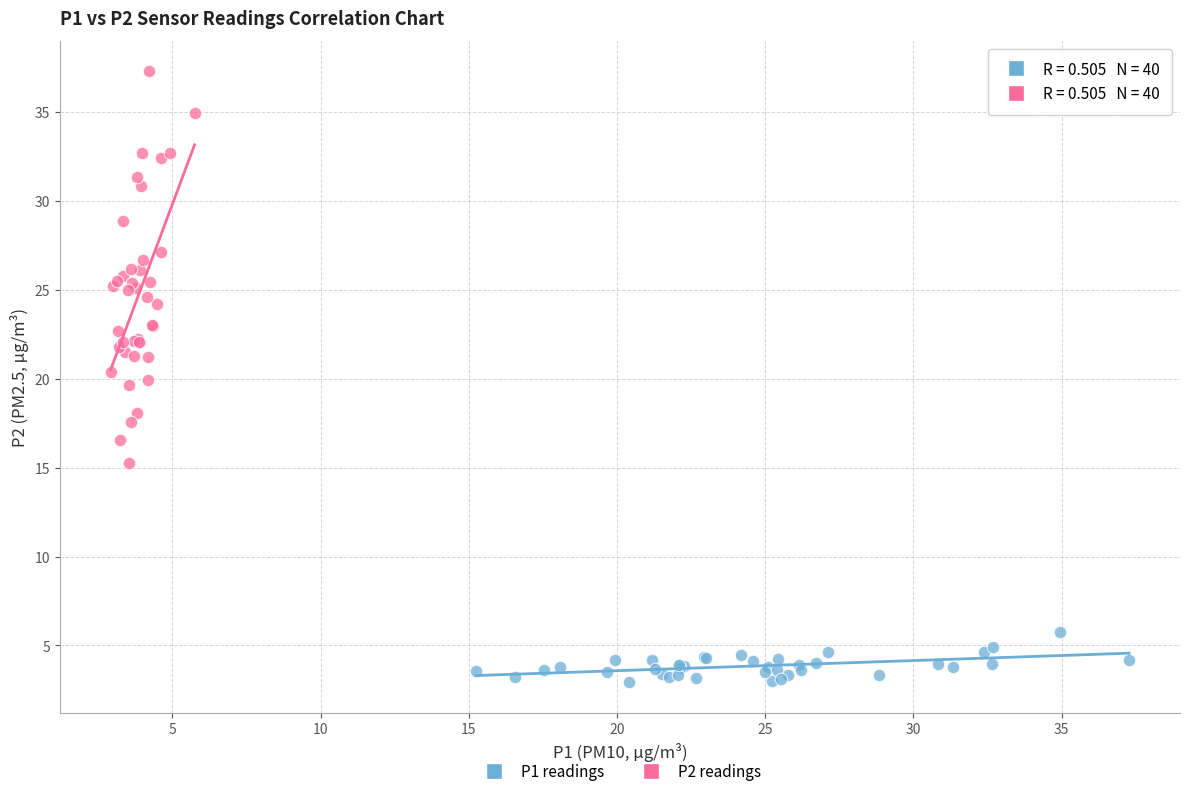

What are all the series names shown in the legend?

P1 readings, P2 readings